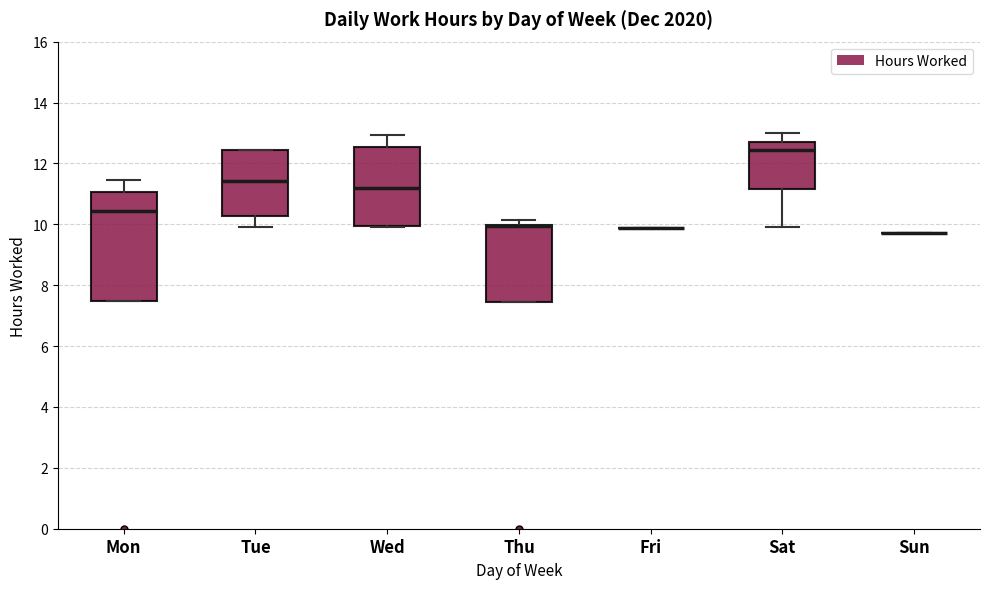

Reading left to right, read every box against the y-axis: the position of its median line, the range the box covers, and the ends of its whiskers. The values are not printed on the chart, so give them approximately, as read against the axis.

Mon: median 10.4, box 7.4 to 11.0, whiskers 7.4 to 11.4
Tue: median 11.4, box 10.2 to 12.4, whiskers 10.0 to 12.4
Wed: median 11.2, box 10.0 to 12.6, whiskers 10.0 to 13.0
Thu: median 10.0 (drawn on the box's upper edge), box 7.4 to 10.0, whiskers 7.4 to 10.2
Fri: box collapsed to a line at 9.8, whiskers 9.8 to 9.8
Sat: median 12.4, box 11.2 to 12.8, whiskers 10.0 to 13.0
Sun: box collapsed to a line at 9.8, whiskers 9.8 to 9.8